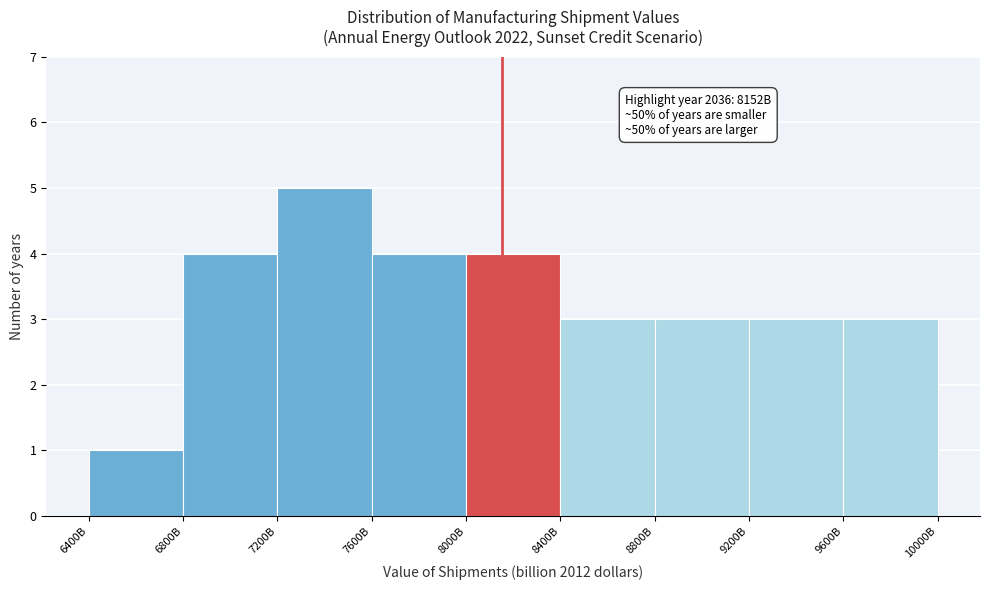

Reading left to right, what are all the values shown in this chart?

6400B=1	6800B=4	7200B=5	7600B=4	8000B=4	8400B=3	8800B=3	9200B=3	9600B=3